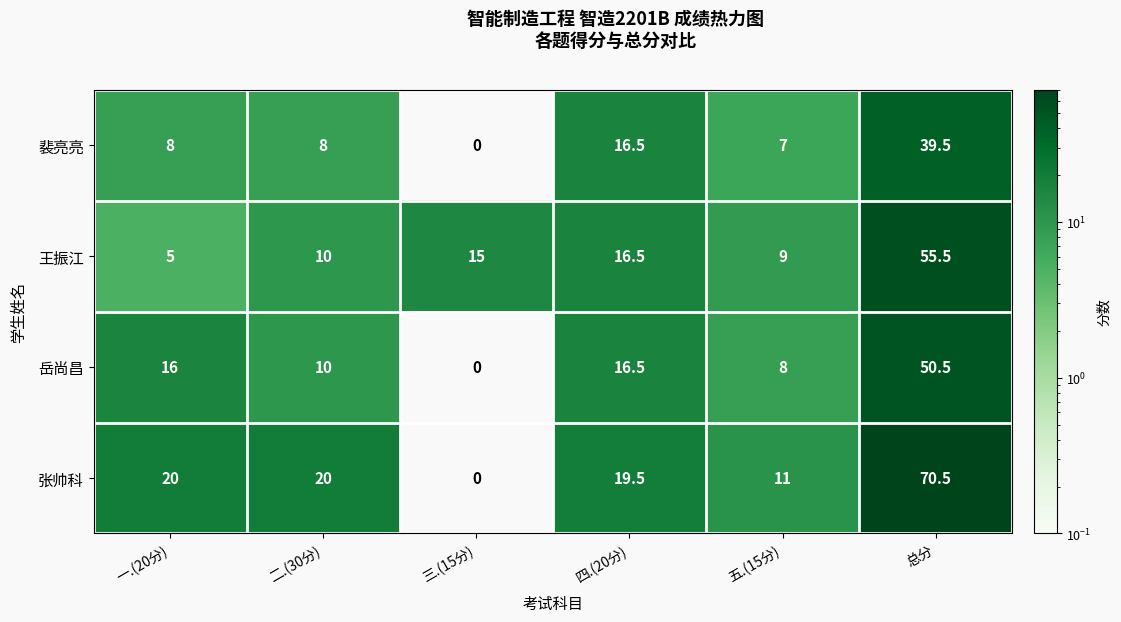

Reading right to left, extract all data points from this chart.

裴亮亮: 39.5	7.0	16.5	0.0	8.0	8.0
王振江: 55.5	9.0	16.5	15.0	10.0	5.0
岳尚昌: 50.5	8.0	16.5	0.0	10.0	16.0
张帅科: 70.5	11.0	19.5	0.0	20.0	20.0